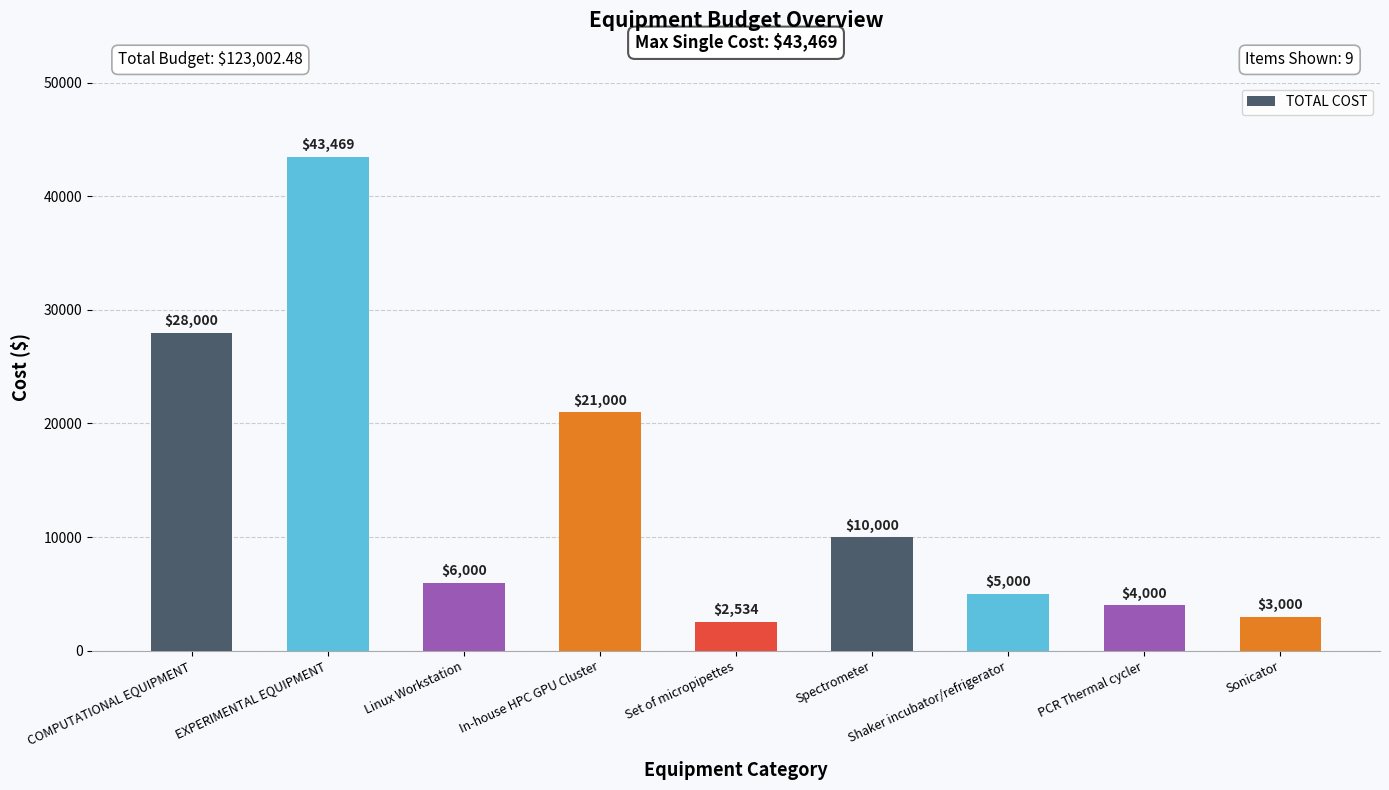

How many data points are less than 6000?

4